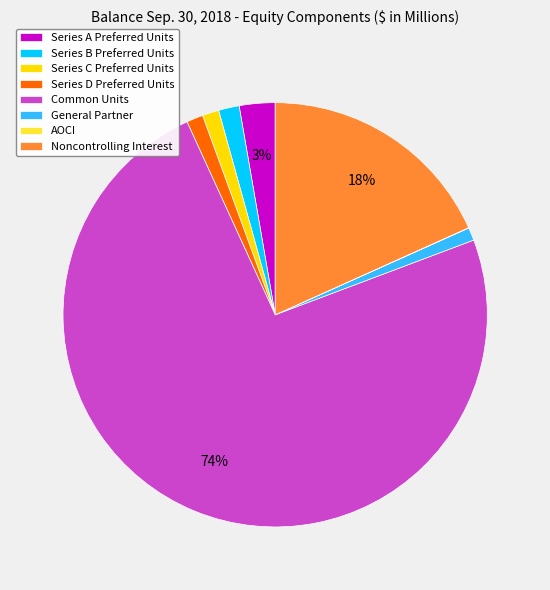

What is the largest slice in the pie chart?

Common Units